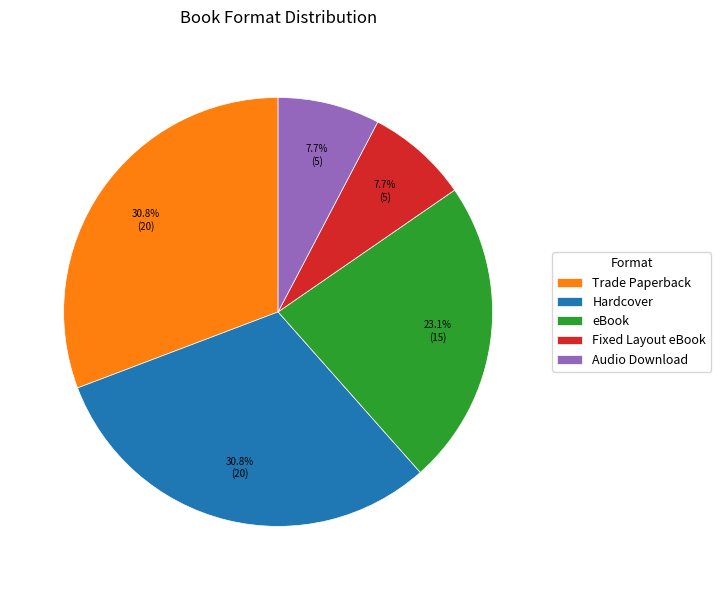

To the nearest percent, what percentage of the pie is Fixed Layout eBook?

8%